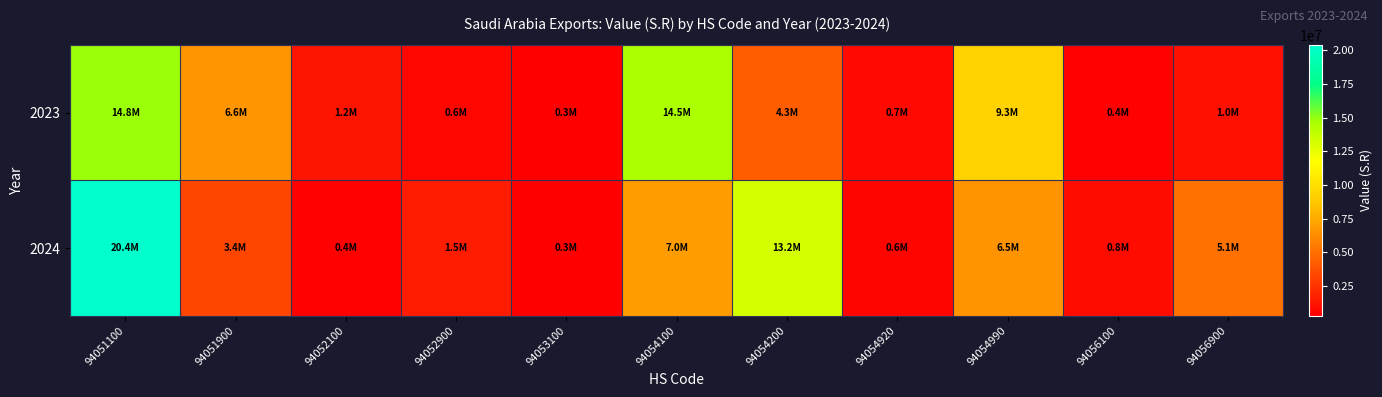

Which label corresponds to the largest value in the chart?

94051100